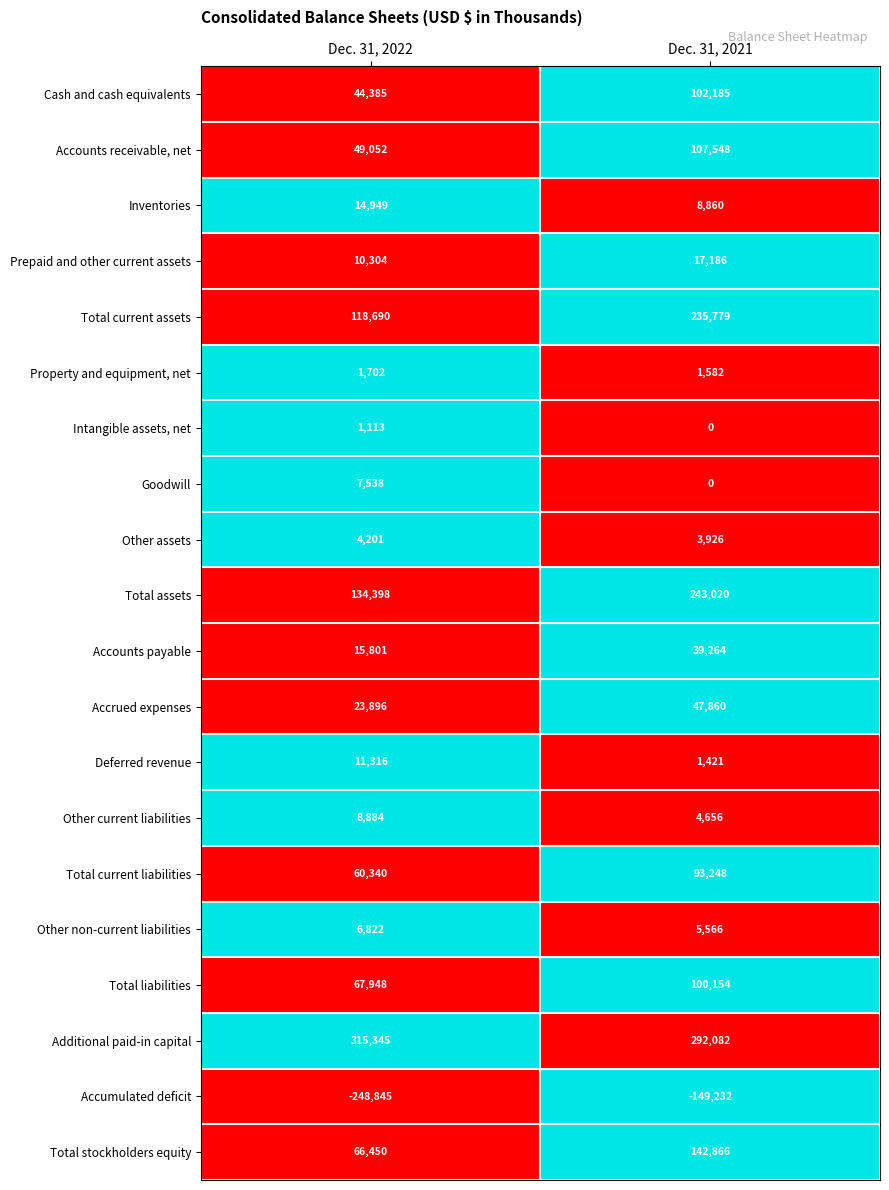

The value of Total liabilities at Dec. 31, 2021 is 20678. True or false?

False